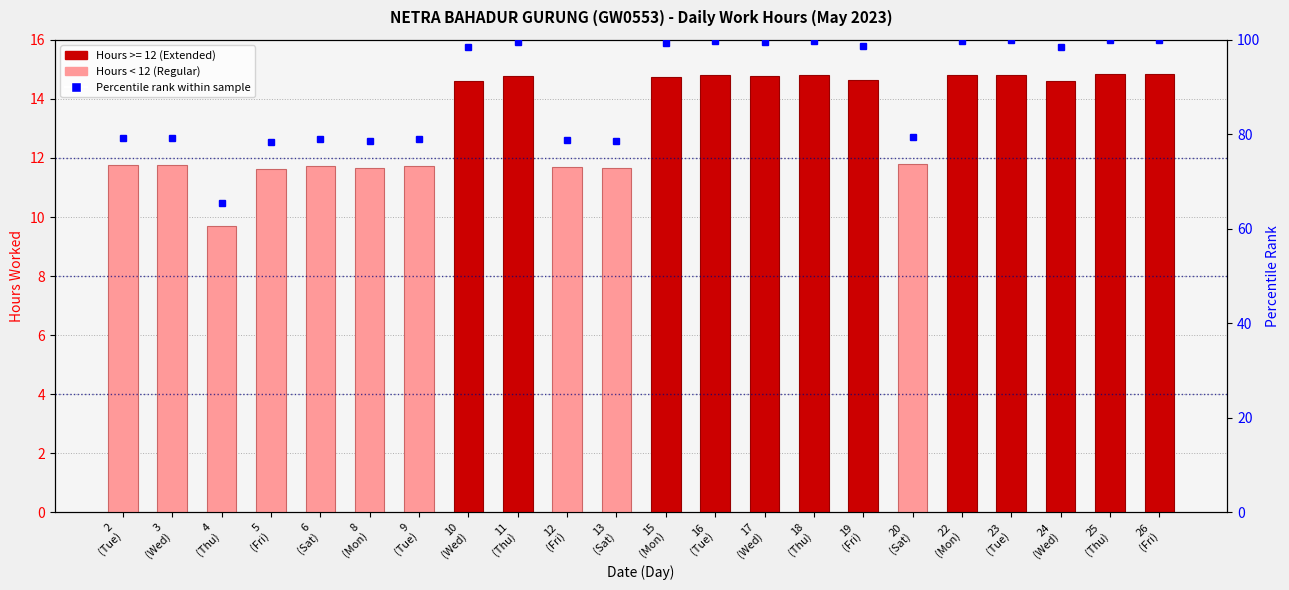

What is the difference between the second highest and minimum values?

34.6